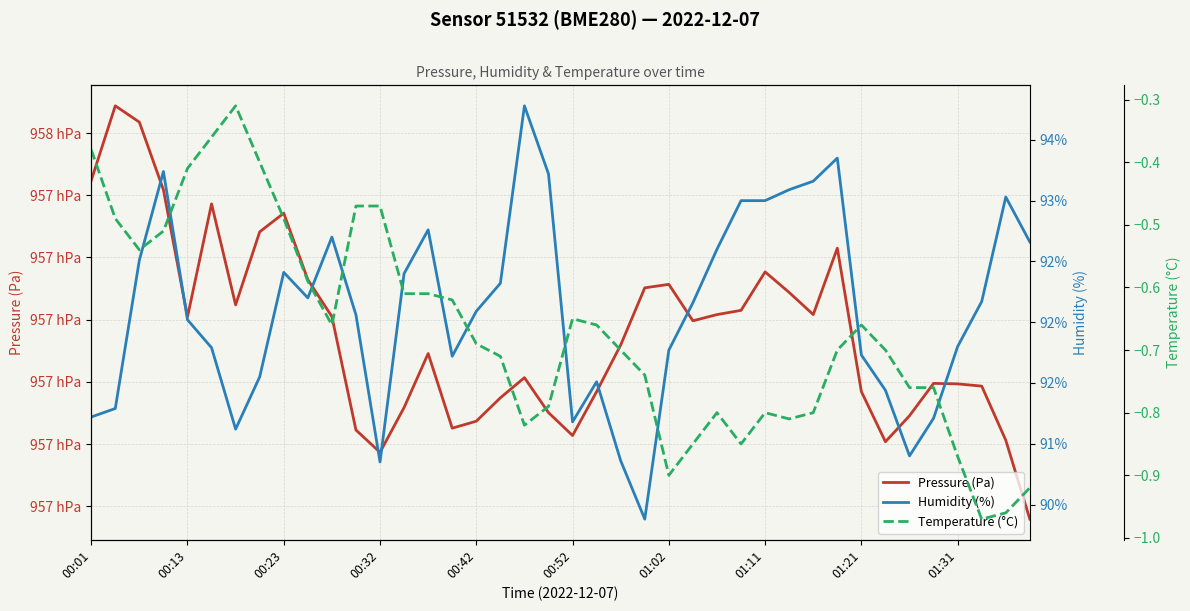

True or false: Humidity (%) and Pressure (Pa) cross at least once.

False